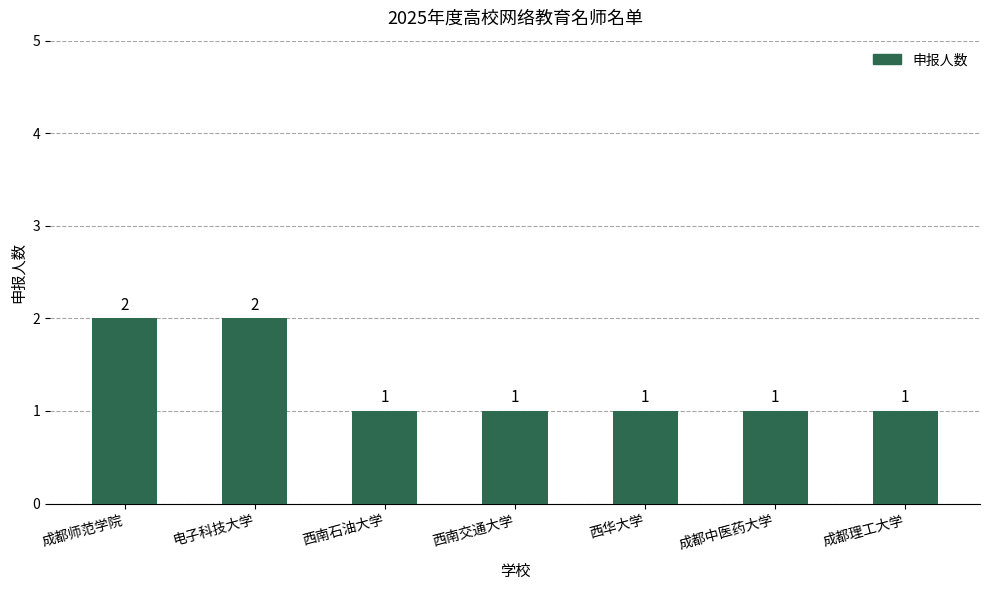

What is the sum of all values?

9